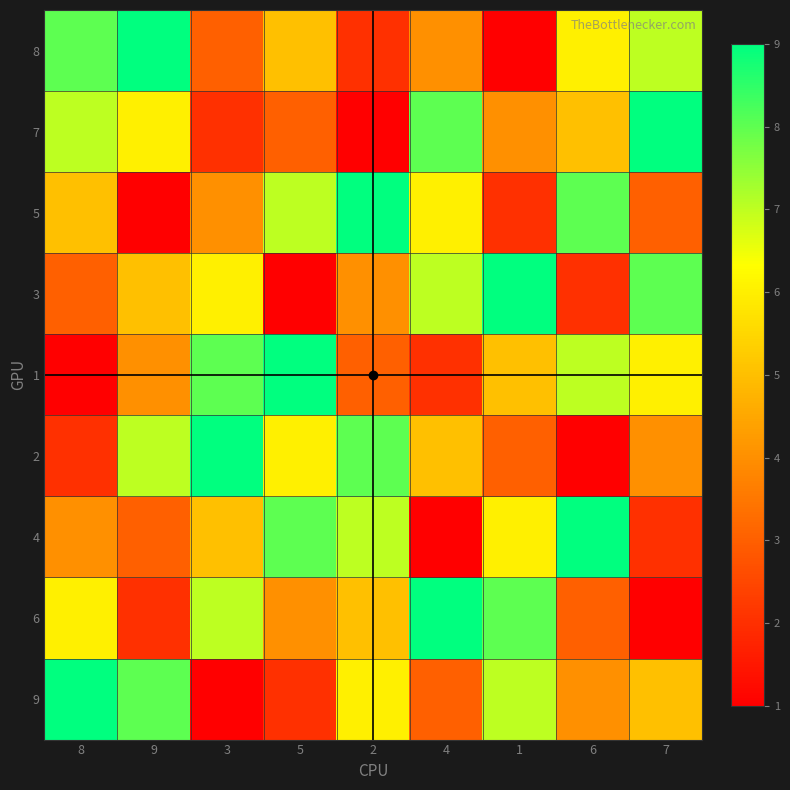

Count the number of categories in the chart.

9